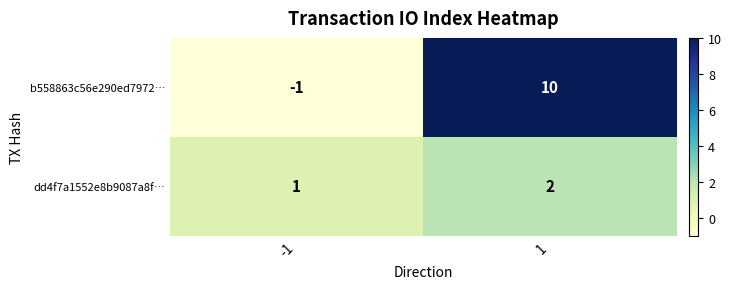

True or false: dd4f7a1552e8b9087a8f… has a value of 1 at -1.

True